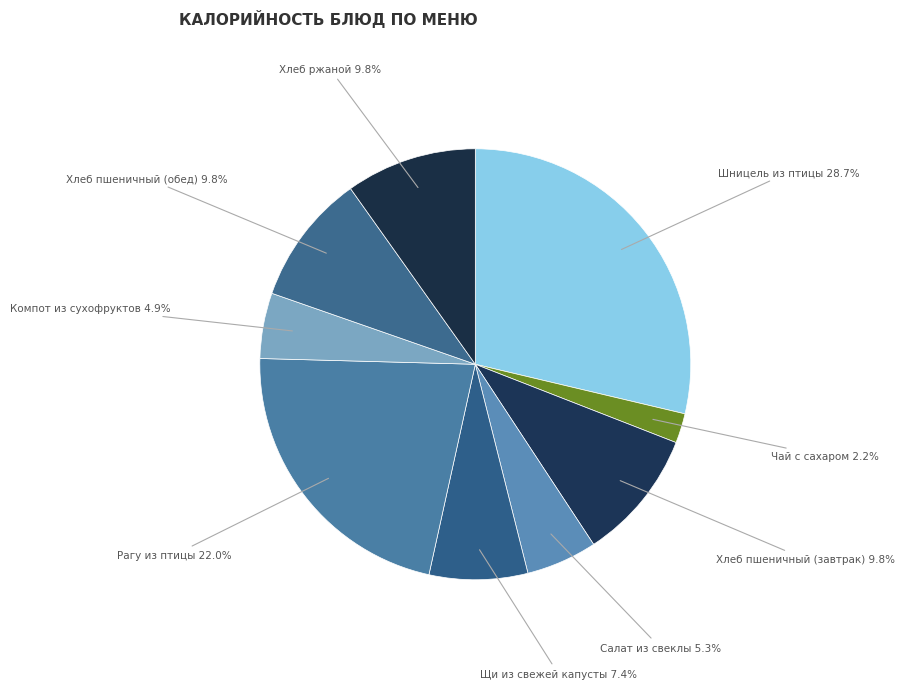

Count the number of slices in the pie.

9